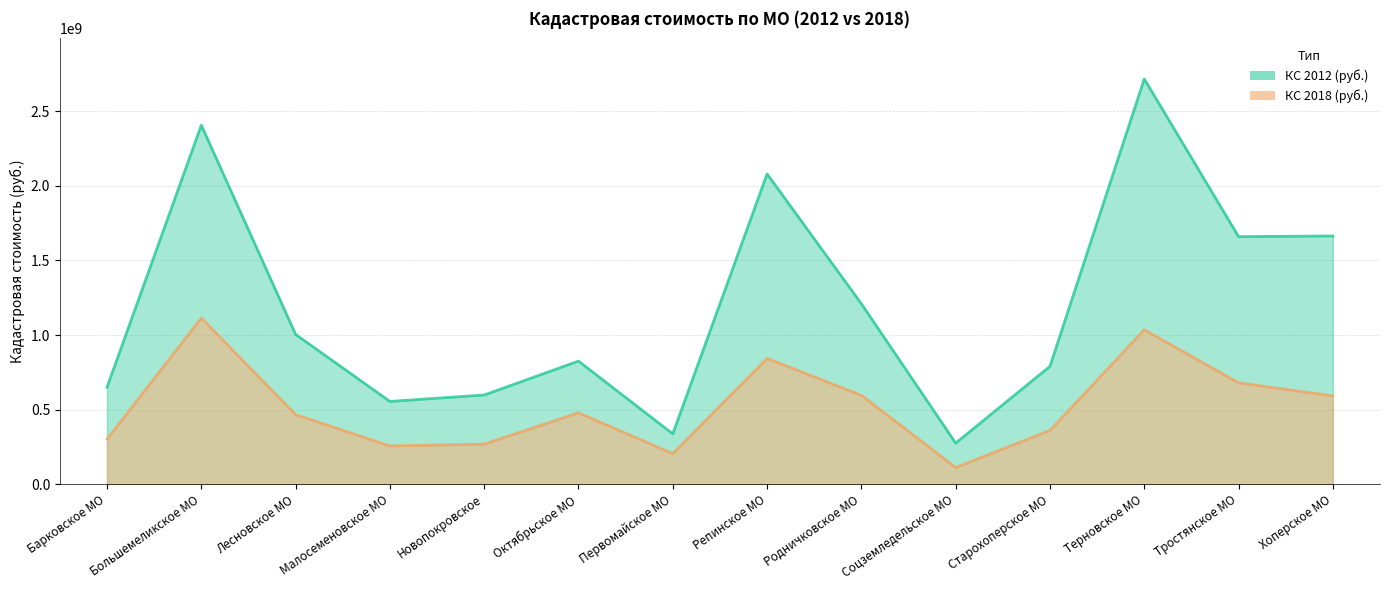

Reading left to right, extract all data points from this chart.

КС 2012 (руб.): Барковское МО=649614239	Большемеликское МО=2406785732	Лесновское МО=1004018586	Малосеменовское МО=554965686	Новопокровское=598084911	Октябрьское МО=825238473	Первомайское МО=337363541	Репинское МО=2079827526	Родничковское МО=1209557785	Соцземледельское МО=275468711	Старохоперское МО=790425957	Терновское МО=2716725463	Тростянское МО=1659587490	Хоперское МО=1664153712
КС 2018 (руб.): Барковское МО=302467681	Большемеликское МО=1114042532	Лесновское МО=466323752	Малосеменовское МО=256765021	Новопокровское=268930618	Октябрьское МО=478767335	Первомайское МО=204923530	Репинское МО=843581776	Родничковское МО=595982845	Соцземледельское МО=112185990	Старохоперское МО=360454929	Терновское МО=1035281317	Тростянское МО=679816658	Хоперское МО=592120185